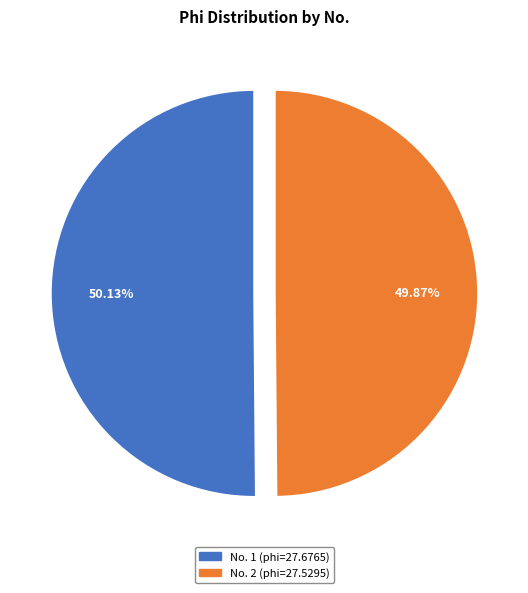

Is there a majority slice in this chart?

Yes